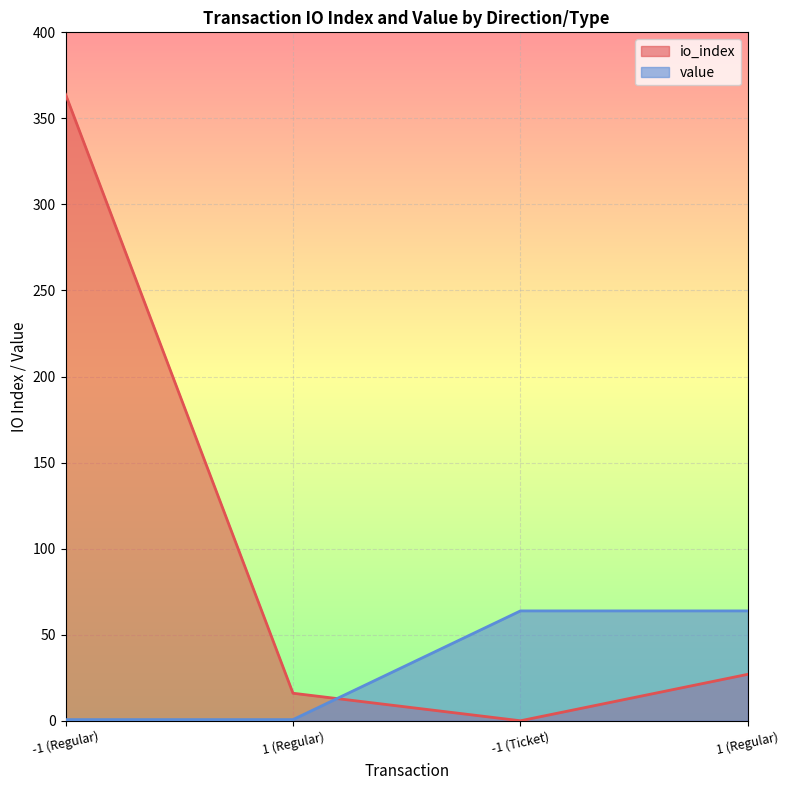

Between 1 (Regular) and 1 (Regular), which is larger?

1 (Regular)